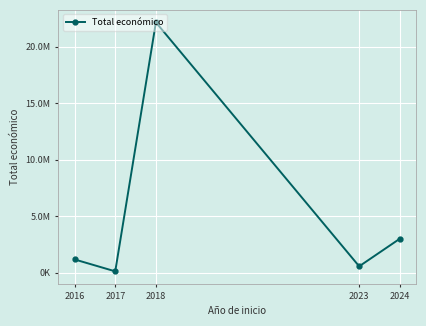

Approximately how many times larger is the value at 2024 compared to 2017?

28.8